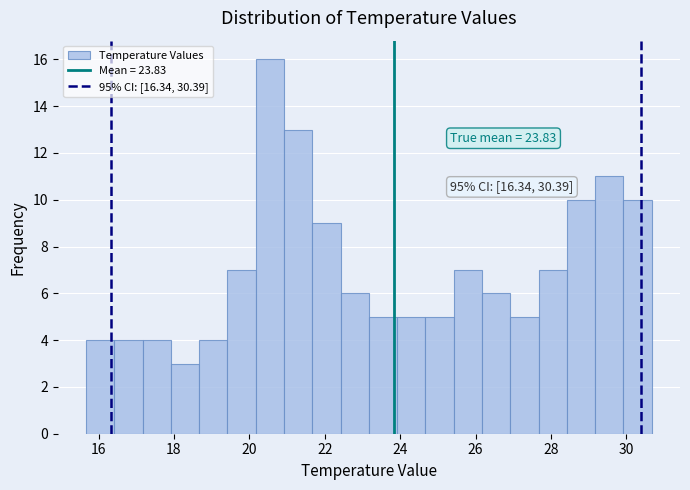

Read against the x-axis, roughly where is the centre of the tallest bar?

20.6